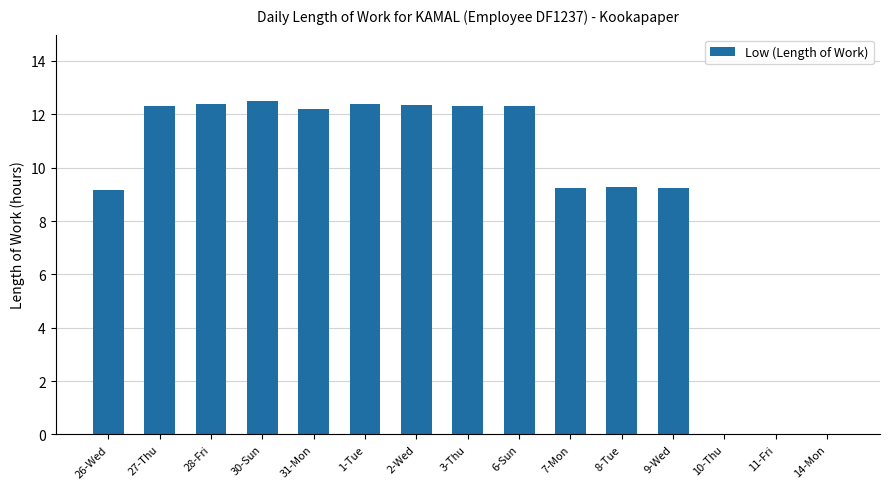

True or false: the data shows 9.2 at 9-Wed.

True